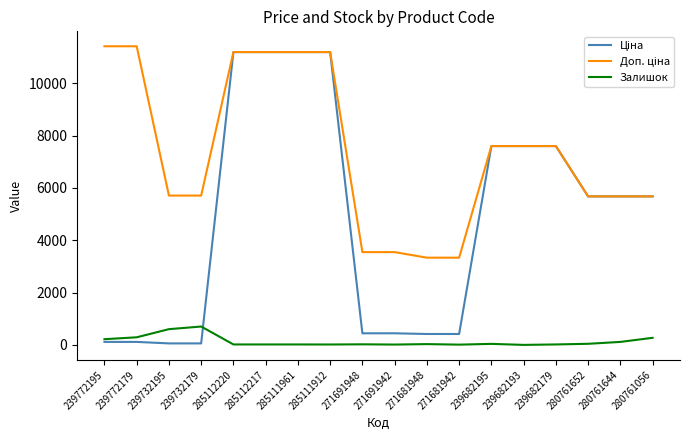

At which label does Залишок first exceed 30?

239772195